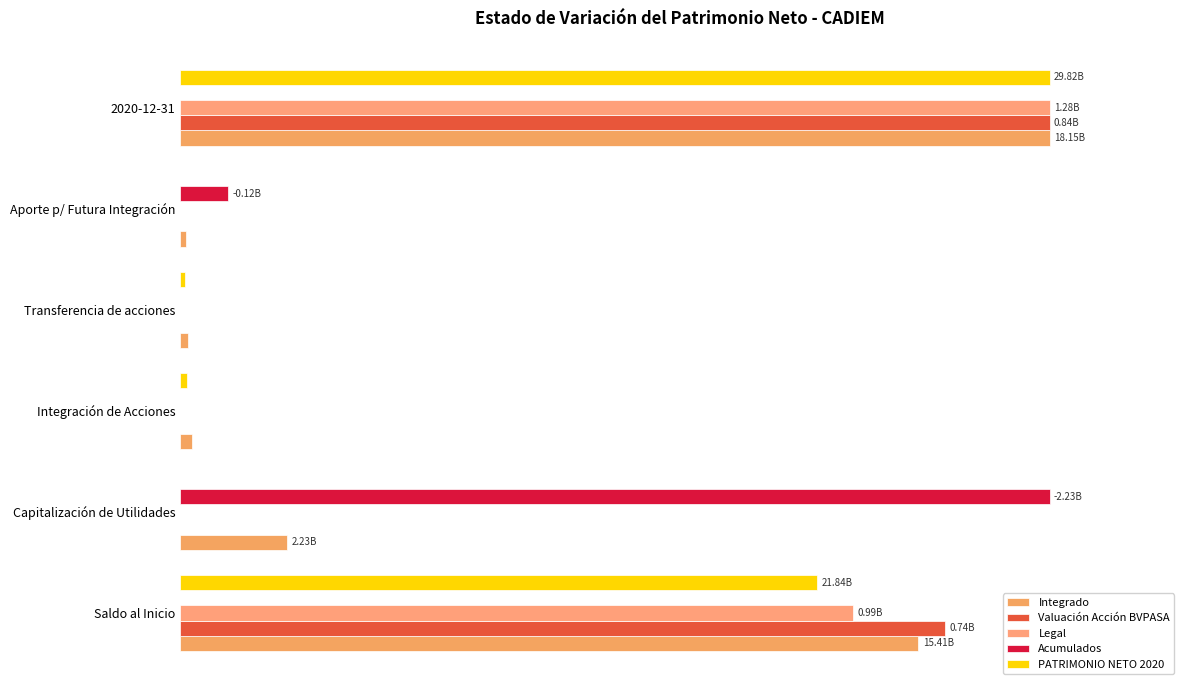

Which category has the highest value in the Valuación Acción BVPASA series?

2020-12-31